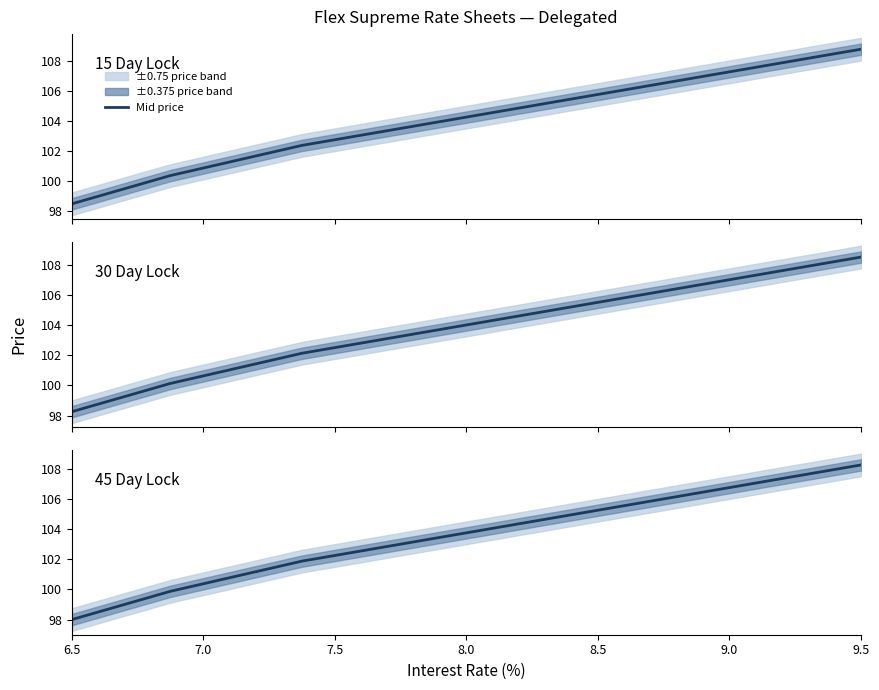

The 45 Day series shows 159.5 at 15. True or false?

False